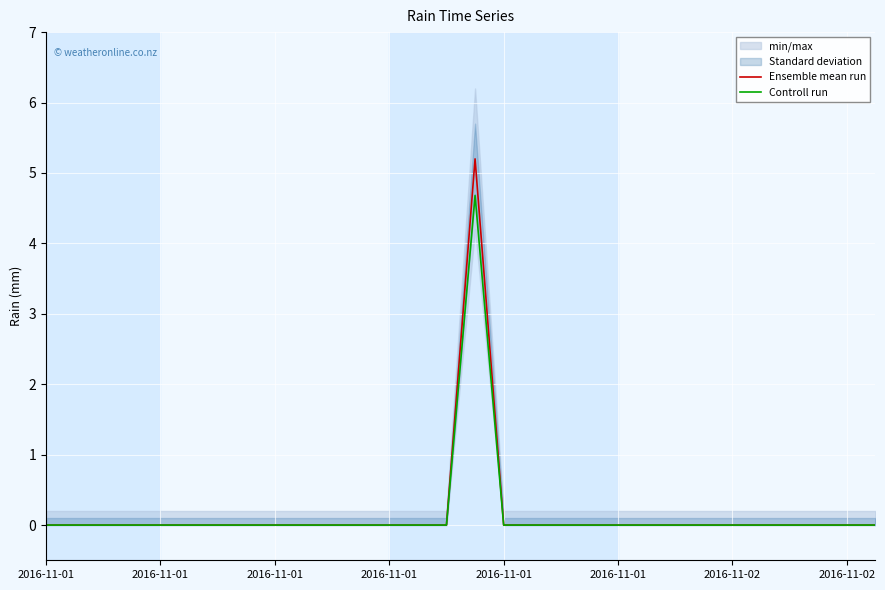

How many values in Controll run are above zero?

1